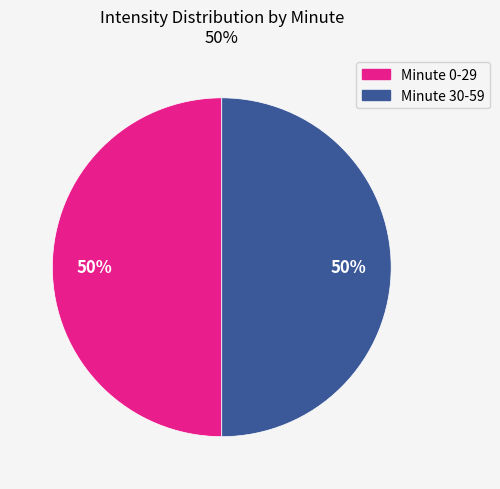

To the nearest percent, what is the average slice percentage?

50%